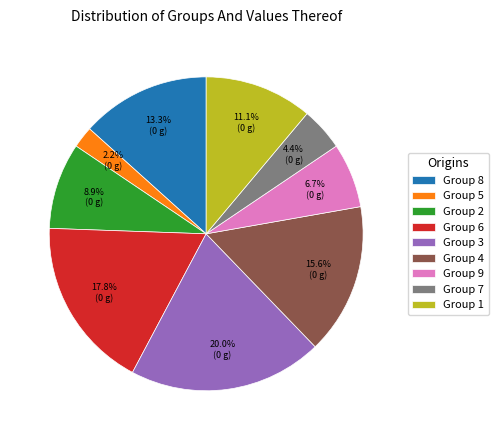

Approximately how many times larger is the value at Group 6 compared to Group 3?

0.9